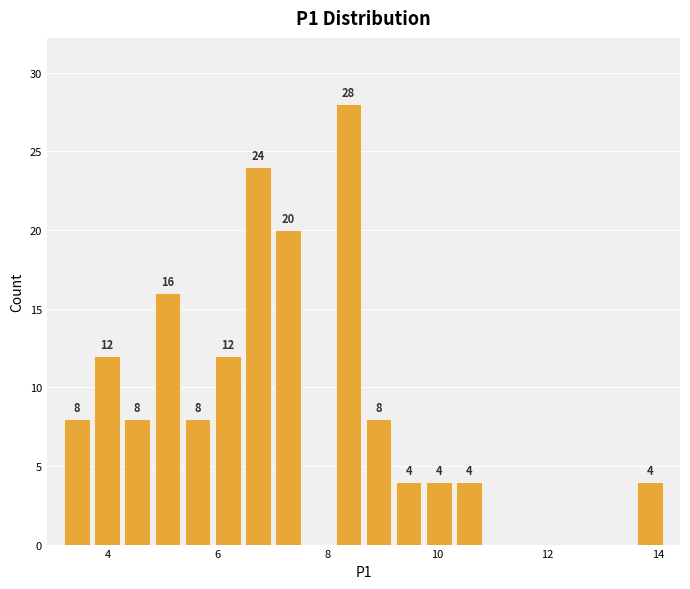

Around what value on the x-axis is the tallest bar? Give the approximate position of its centre, as read against the axis.

8.4